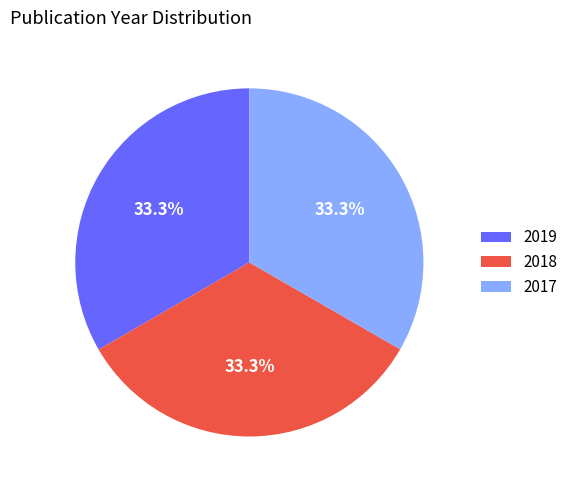

What is the ratio of the value at 2018 to the value at 2017?

1.0